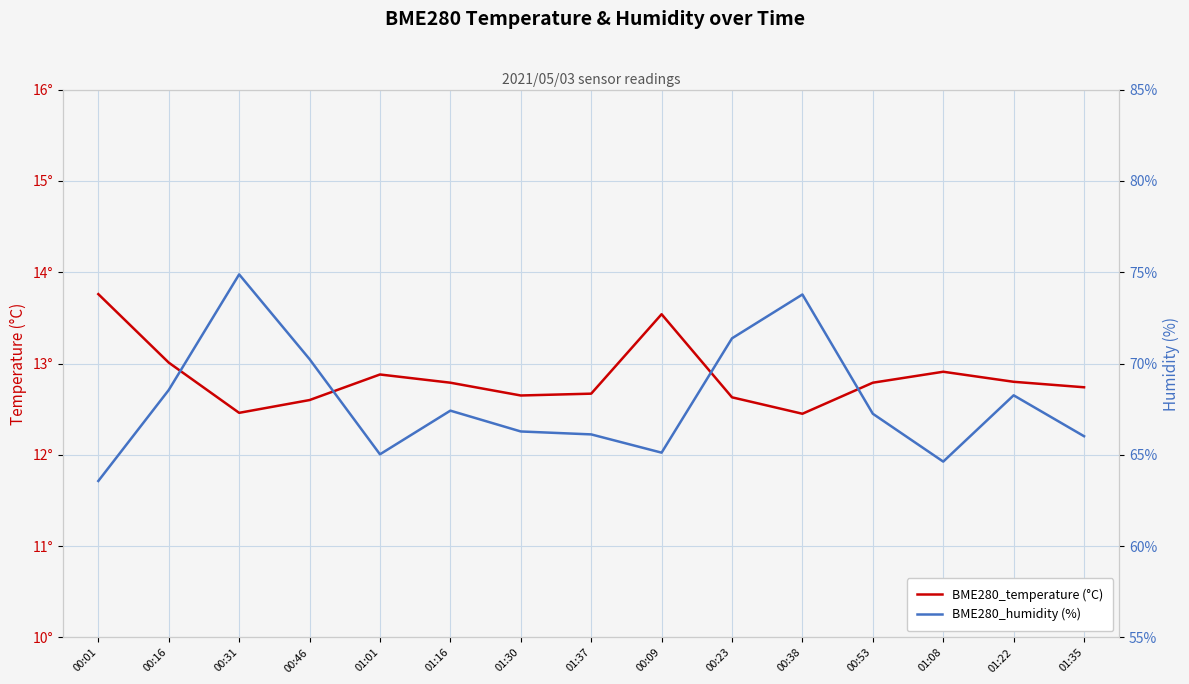

At which category does BME280_humidity (%) reach its first local peak?

00:31